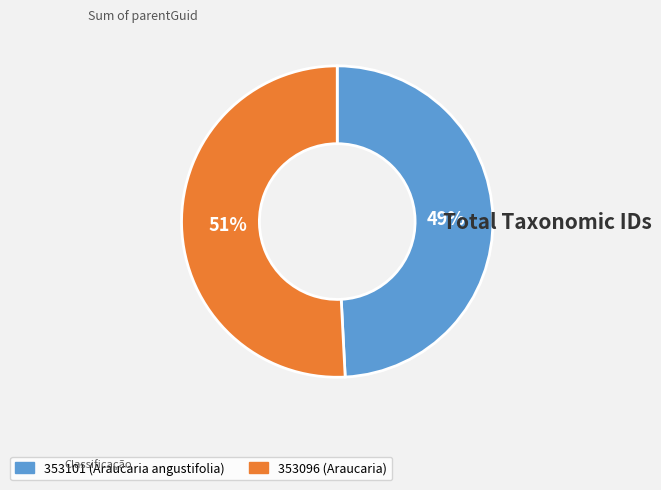

To the nearest percent, what is the average slice percentage?

50%